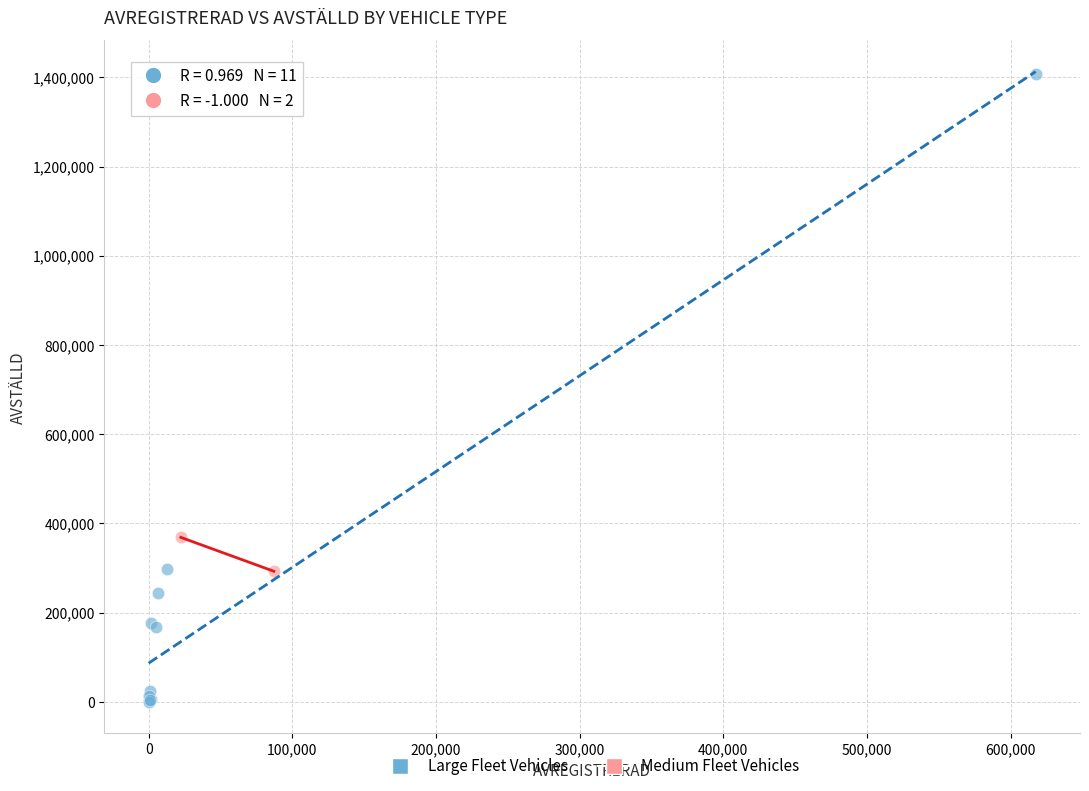

What are all the series names shown in the legend?

Large Fleet Vehicles, Medium Fleet Vehicles